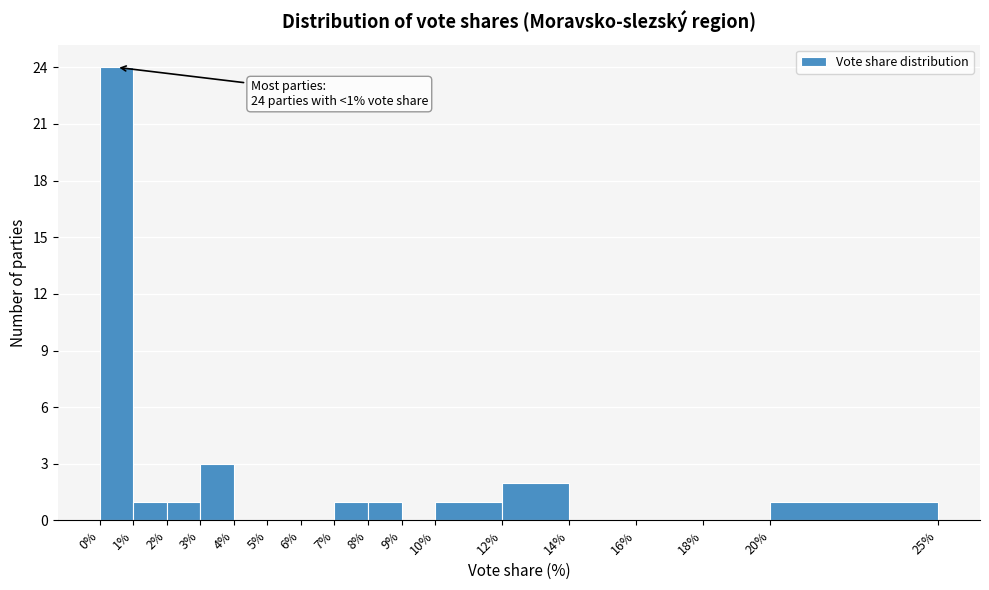

Over which range of the x-axis is the bar tallest?

0% to 1%